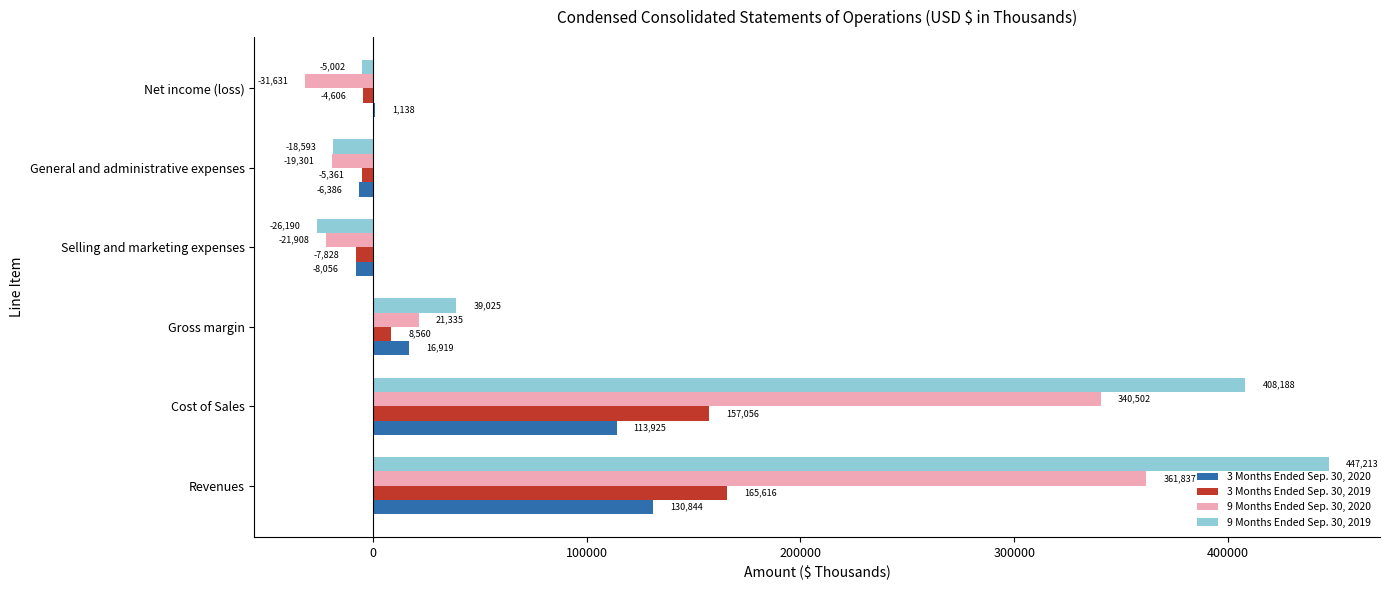

What value does the 3 Months Ended Sep. 30, 2020 series have at Net income (loss), to the nearest 10?

1140